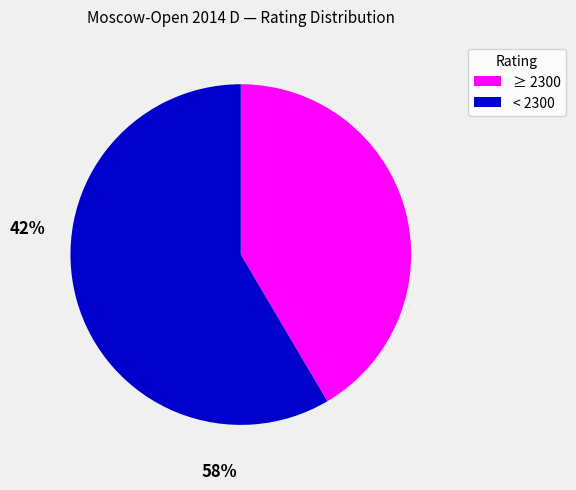

Does any single category account for the majority?

Yes